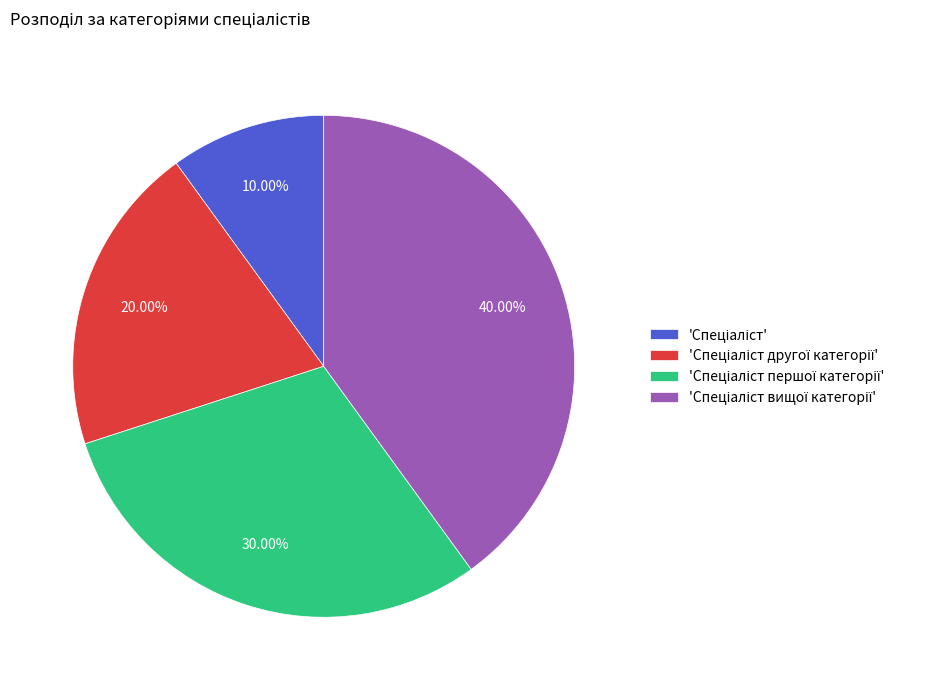

Is there any slice that represents more than half of the pie?

No